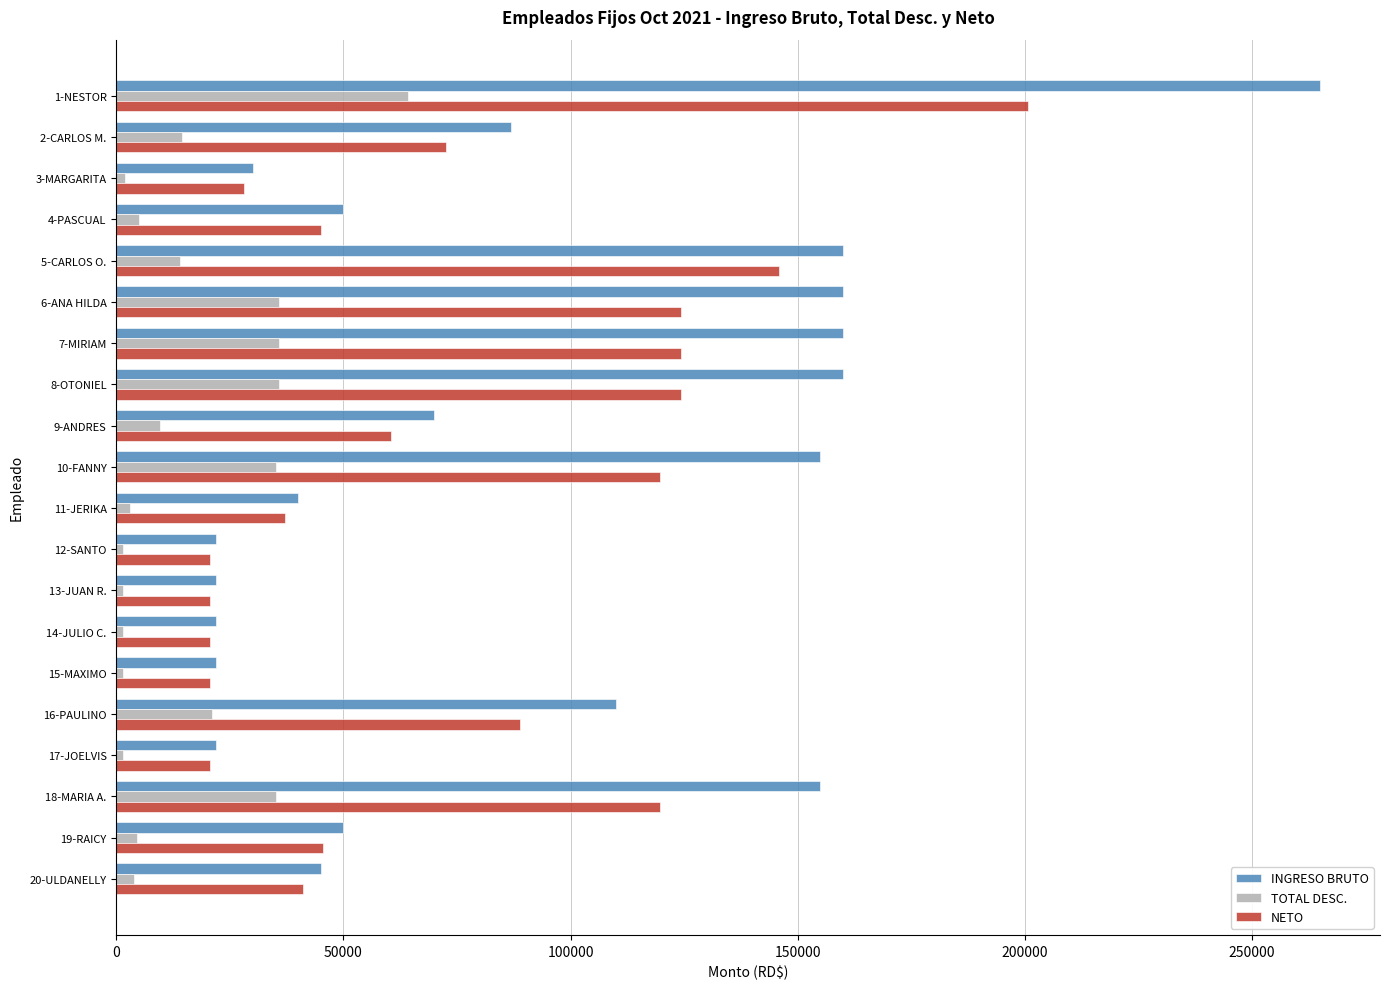

What is the difference between the highest and lowest values at 10-FANNY?

119779.2